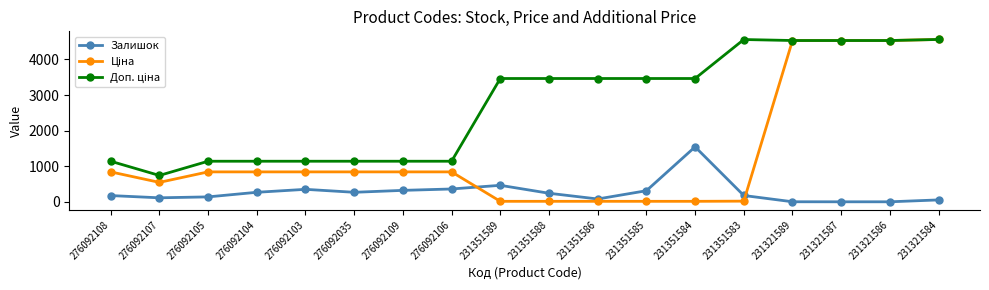

What is the value of the Залишок point at the 6th from the left?

269.0